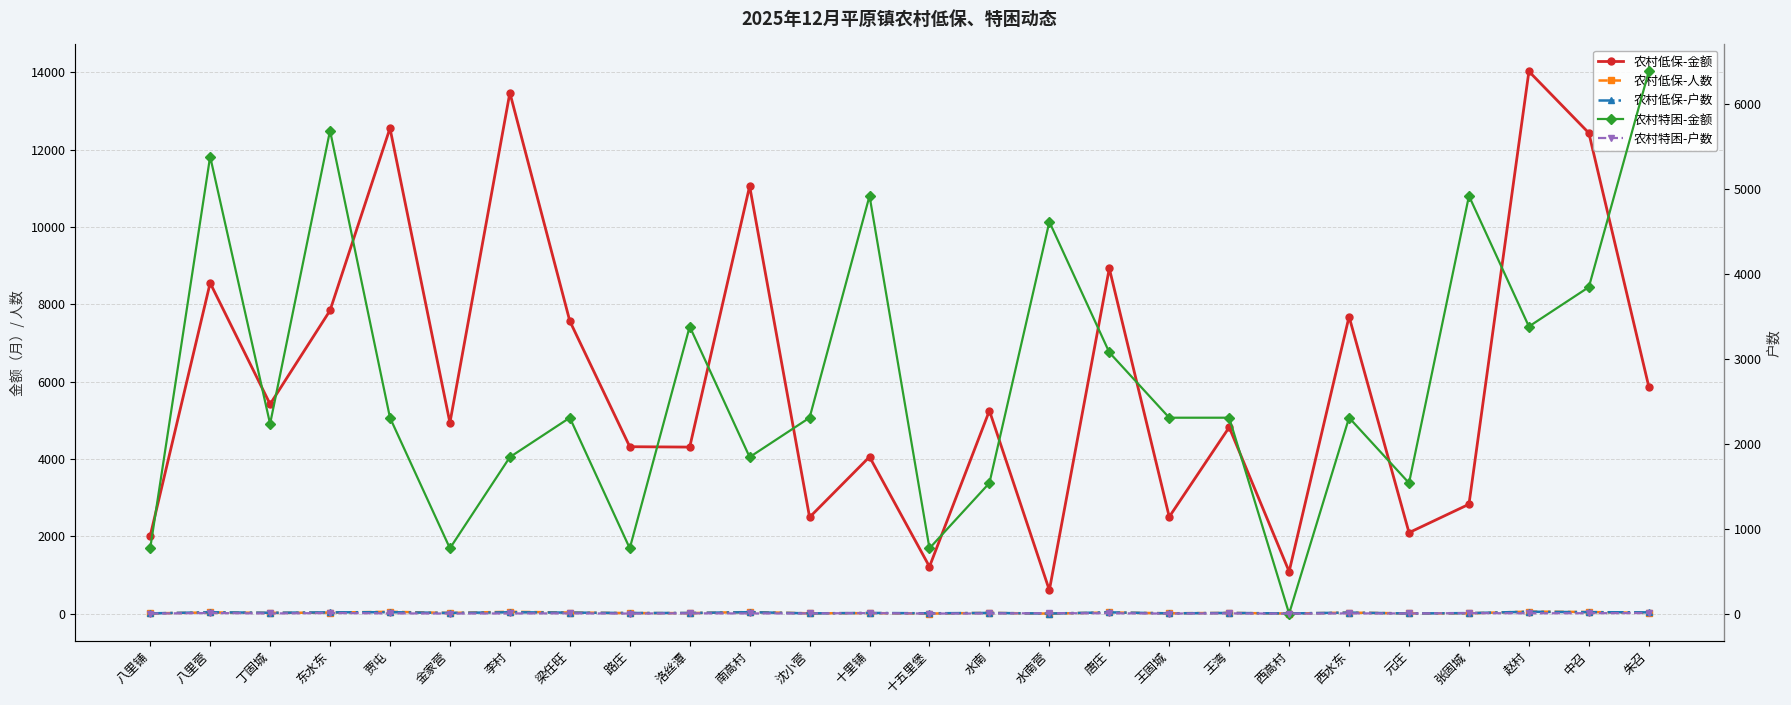

Where does the 农村特困-户数 series first go above 3?

八里营